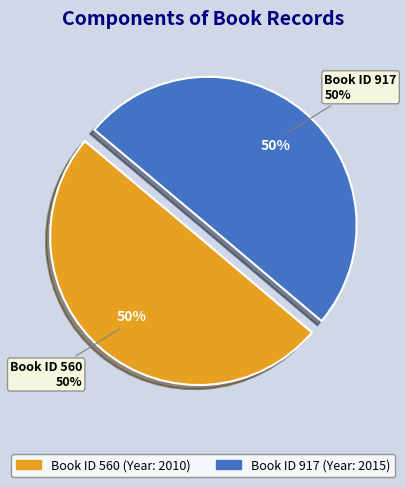

To the nearest percent, what is the combined percentage of 560 and 917?

100%